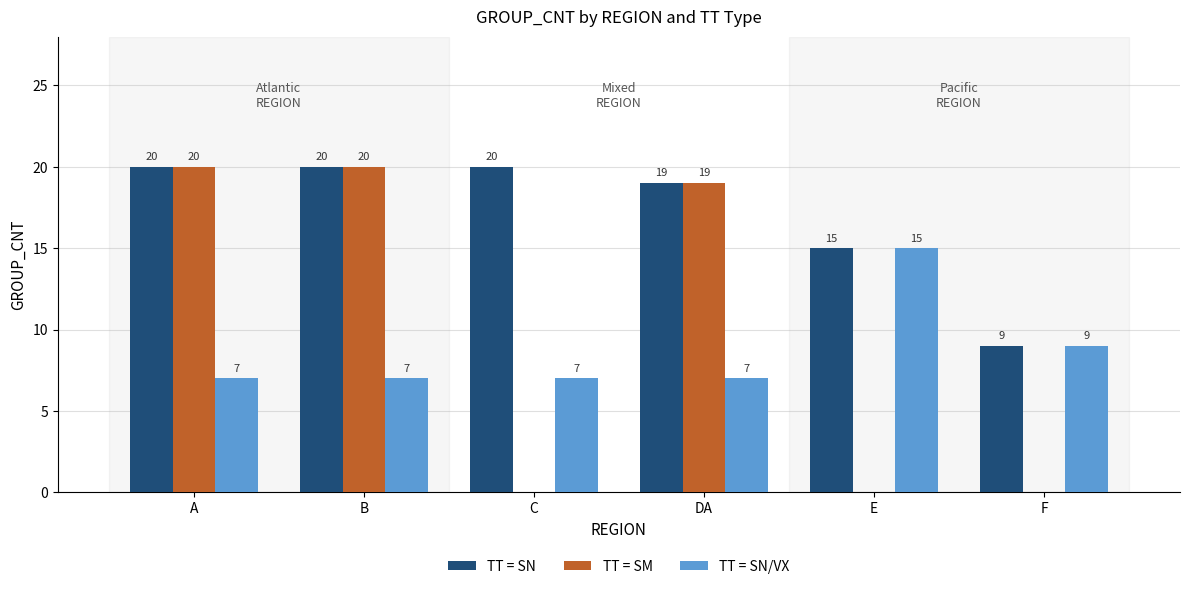

Are the bars grouped side by side (vs. stacked)?

Yes